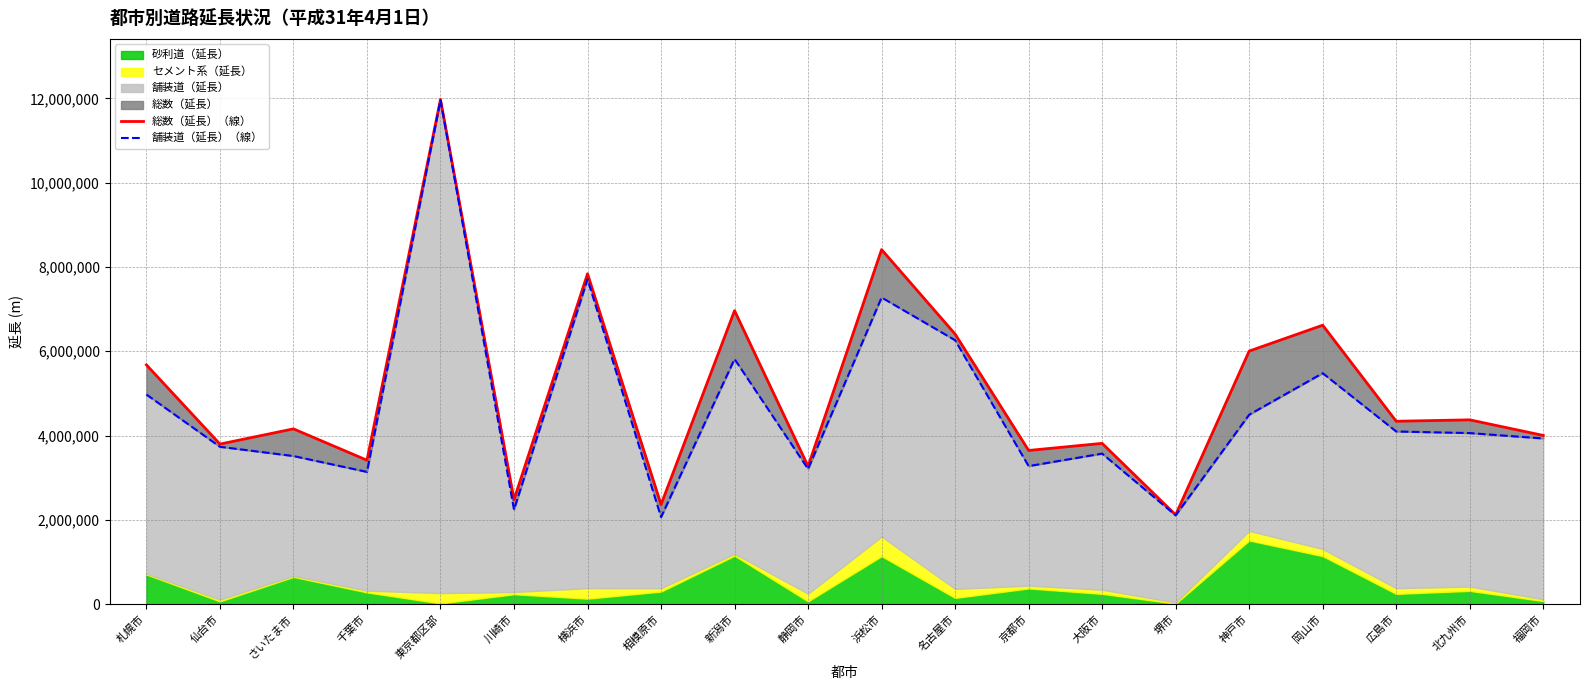

What is the difference between the second highest and minimum values in the 総数（延長）（線） series?

6295480